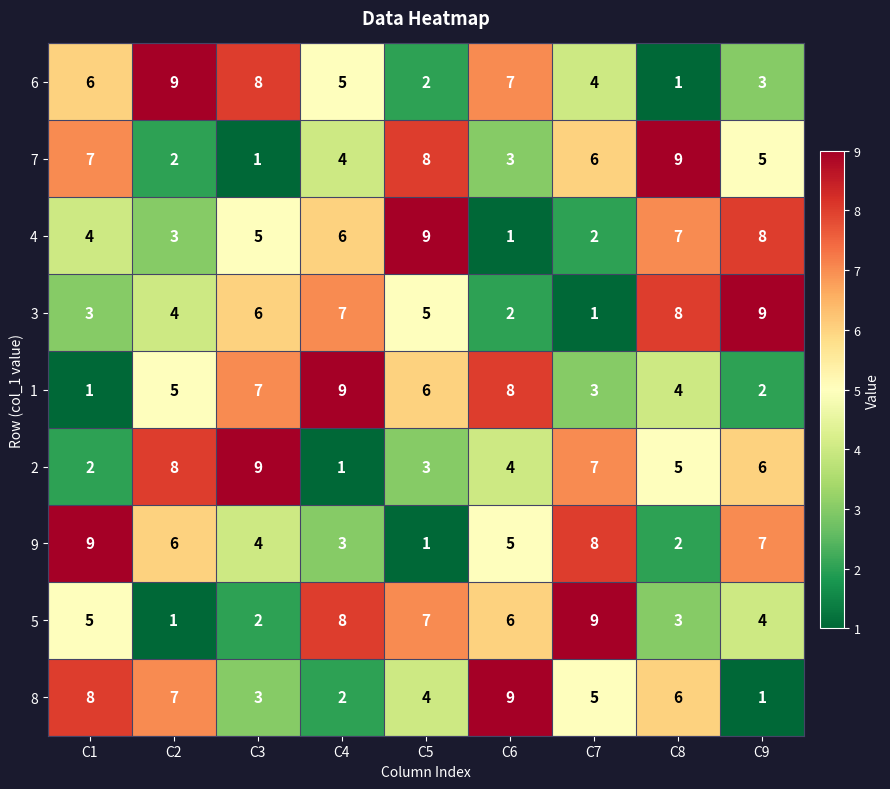

What is the difference between the maximum and second lowest values in the 4 series?

7